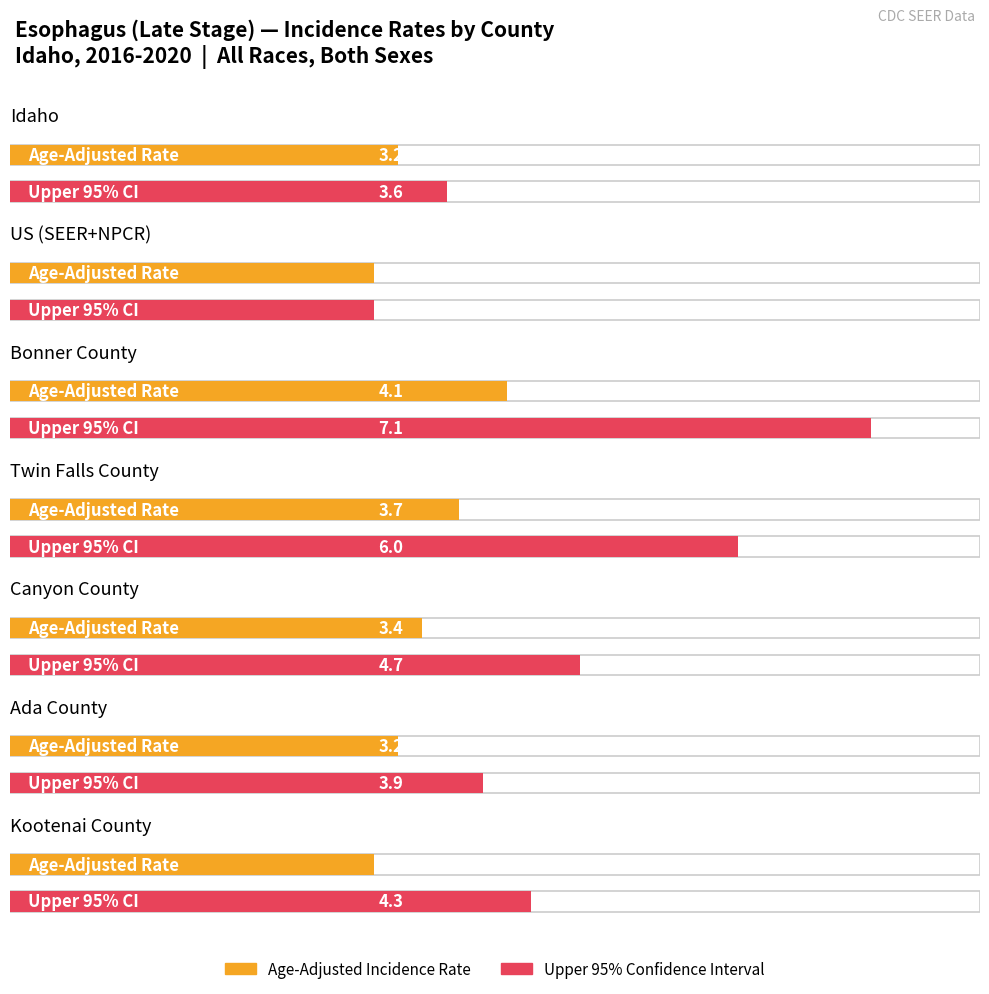

Which series has the largest range (max minus min)?

Upper 95% CI